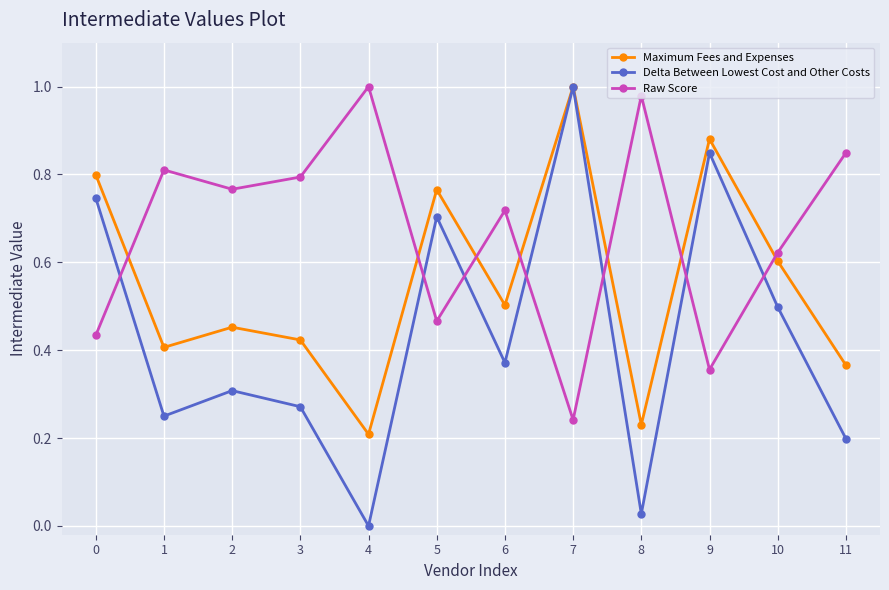

Is it true that Raw Score equals 1.7 at 8?

False